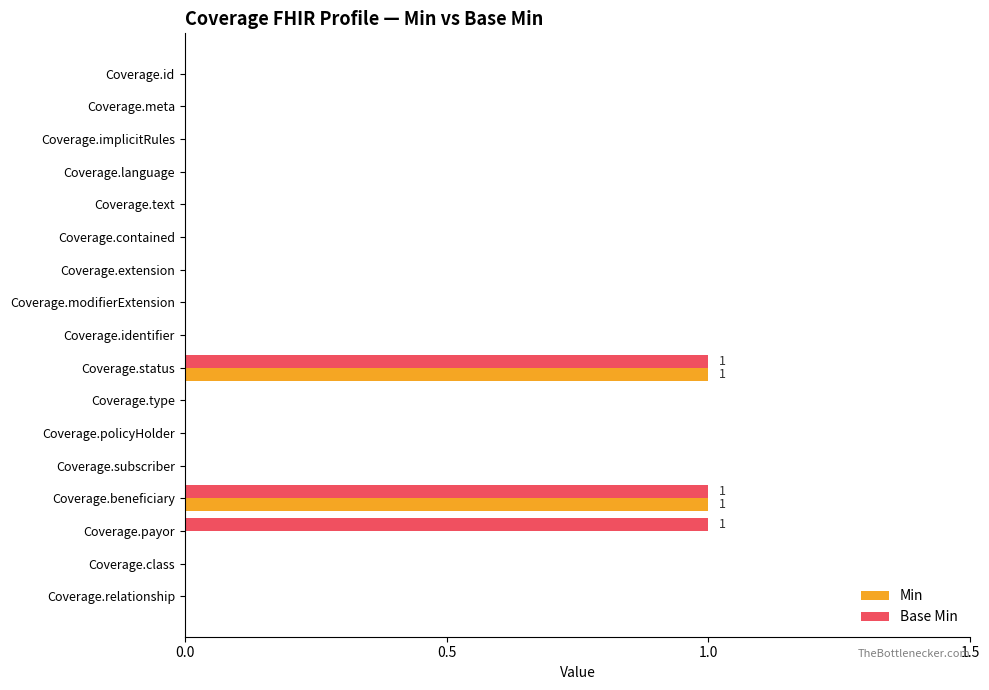

Which series changed the most between Coverage.text and Coverage.payor?

Base Min